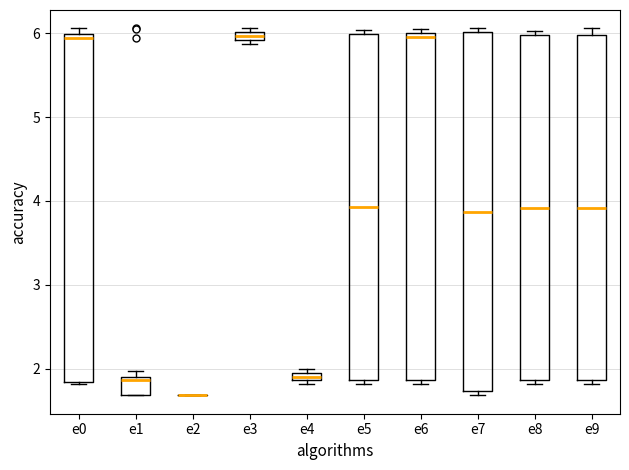

Where is the lower edge of the box for e3 on the y-axis? The values are not printed on the chart, so give them approximately, as read against the axis.

5.9